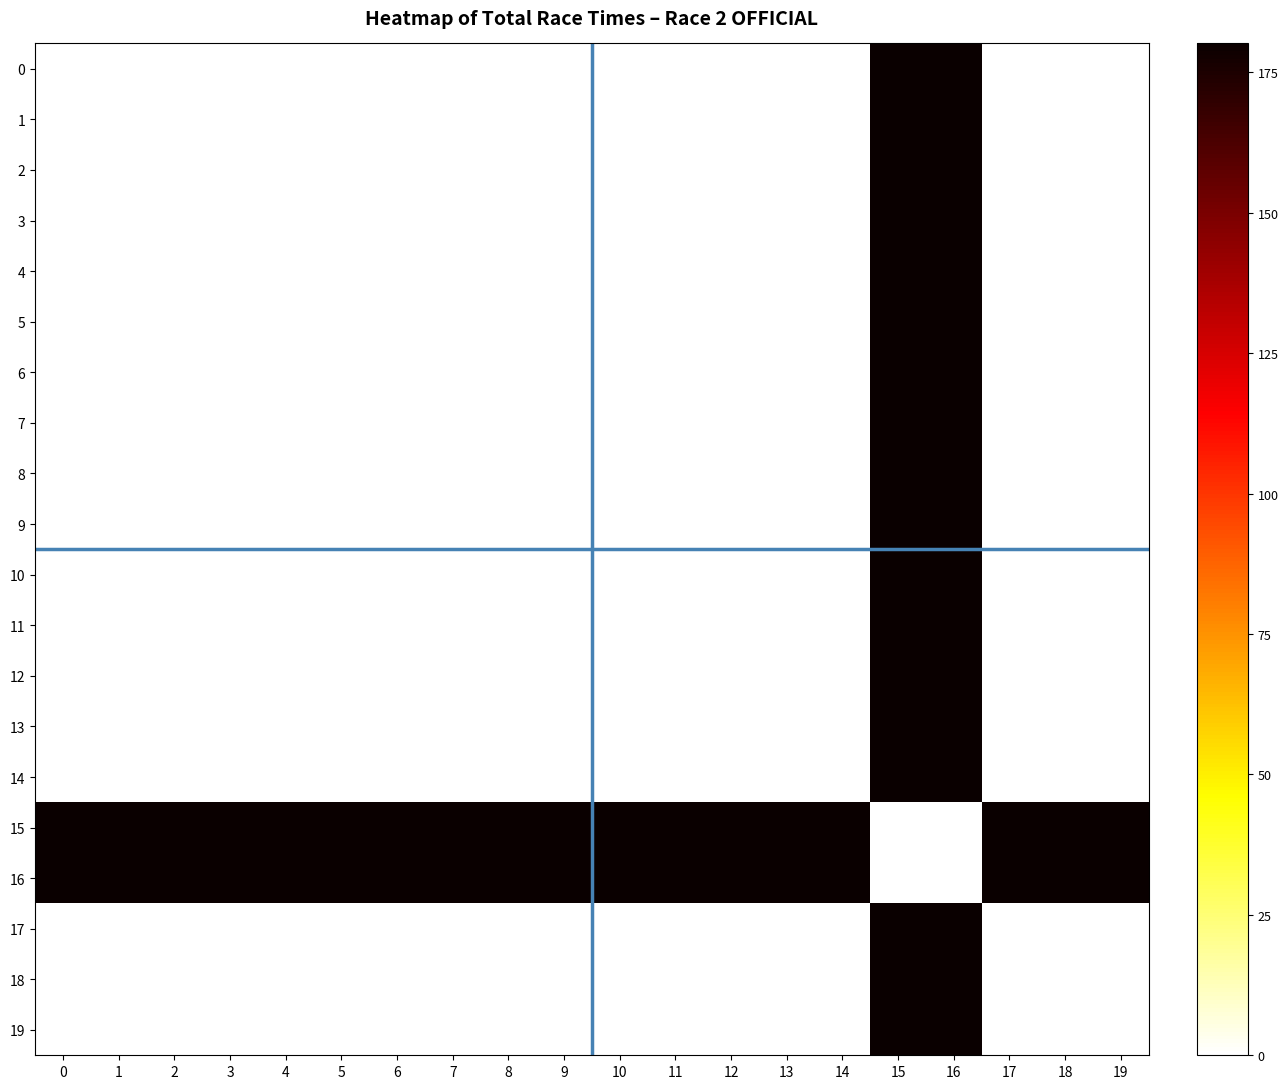

Rank the series by their maximum value, from highest to lowest.

0, 1, 2, 3, 4, 5, 6, 7, 8, 9, 10, 11, 12, 13, 14, 15, 16, 17, 18, 19